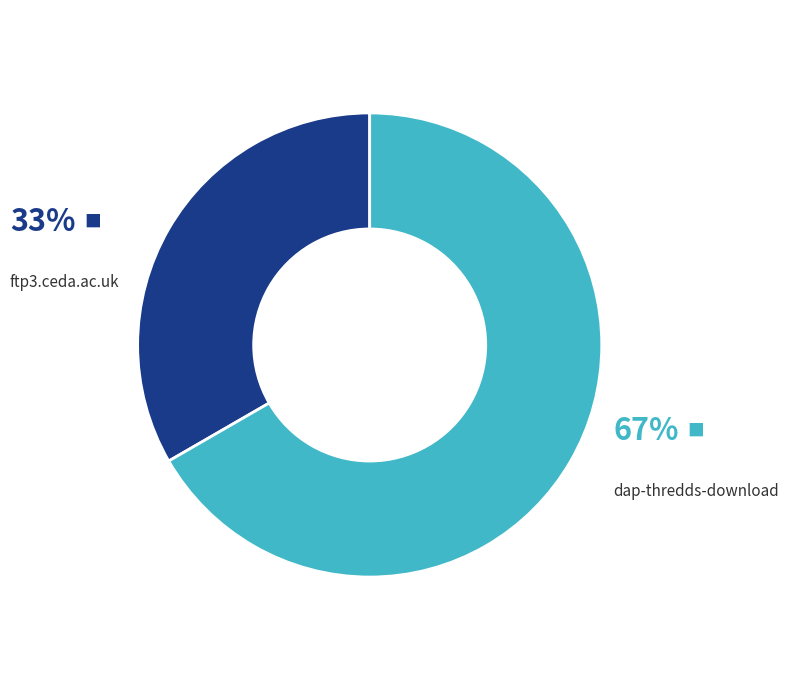

Is there a majority slice in this chart?

Yes